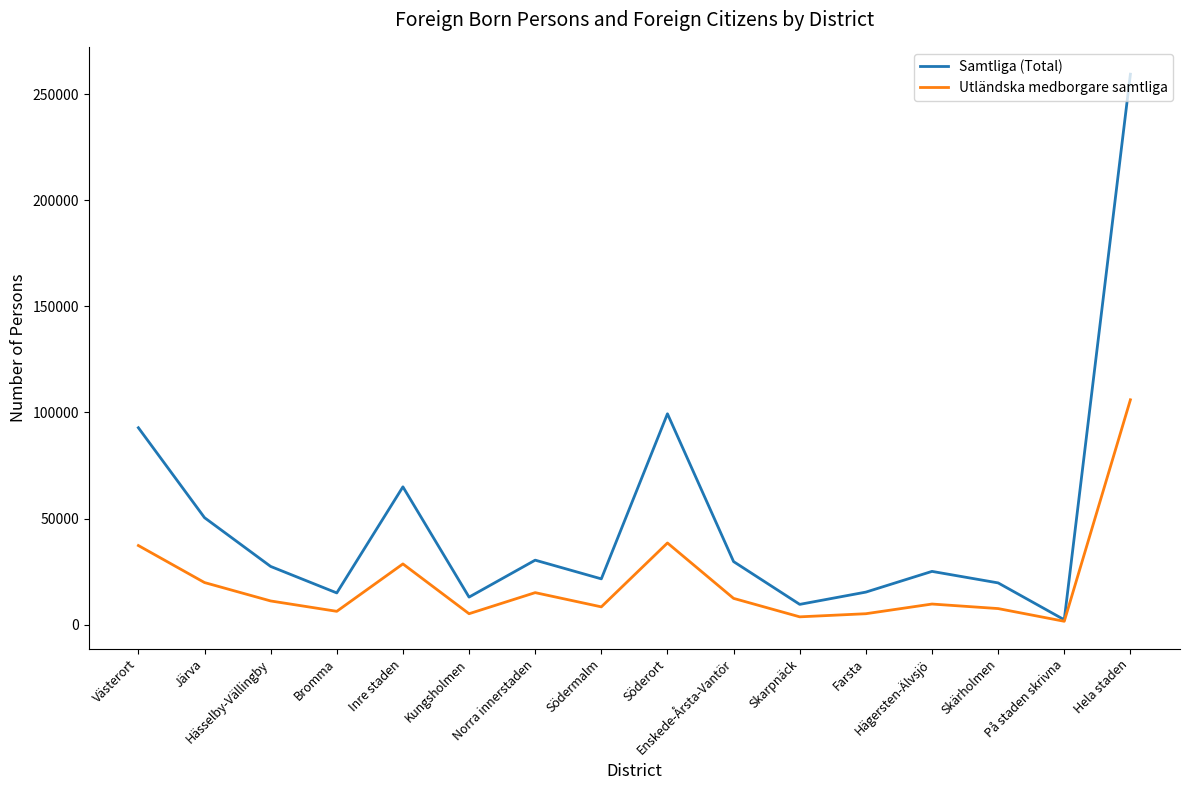

What position from the left is Bromma?

4